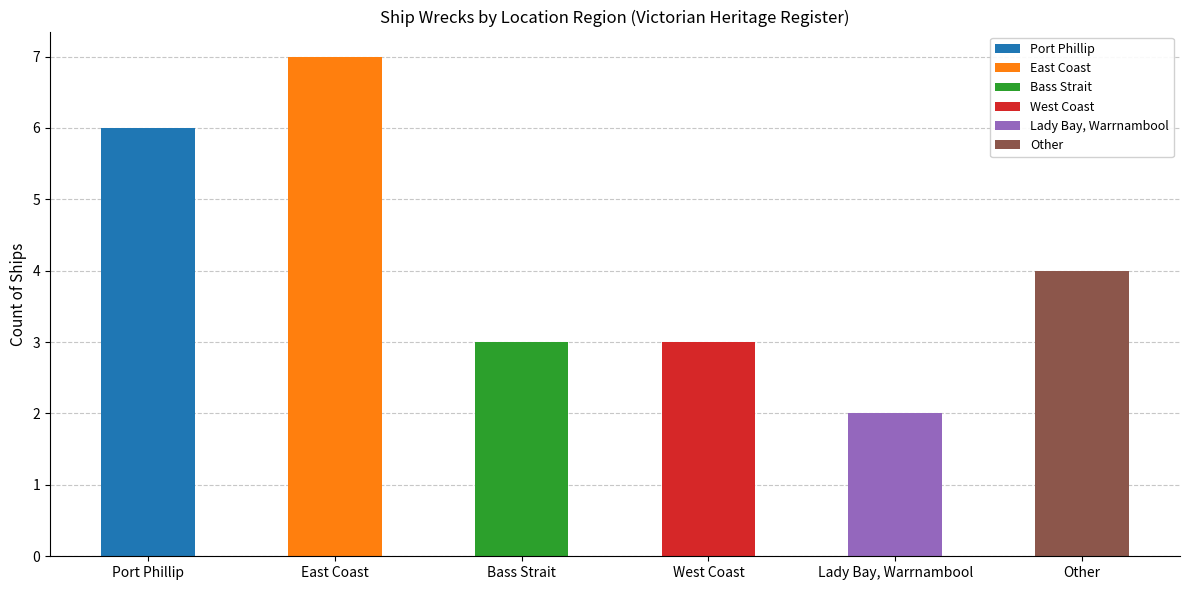

What is the value of the 5th bar from the left?

2